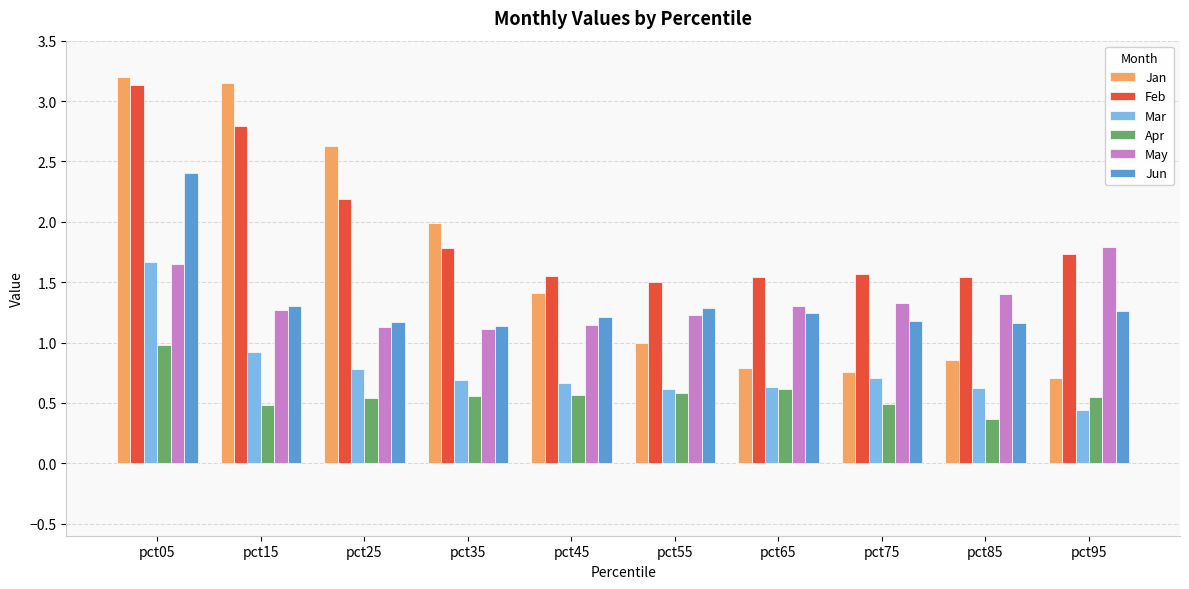

Count the number of data series in this chart.

6